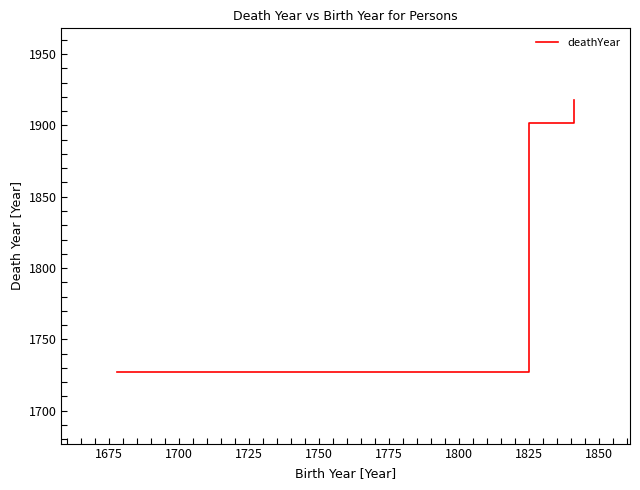

What is the maximum value shown in the chart?

1918